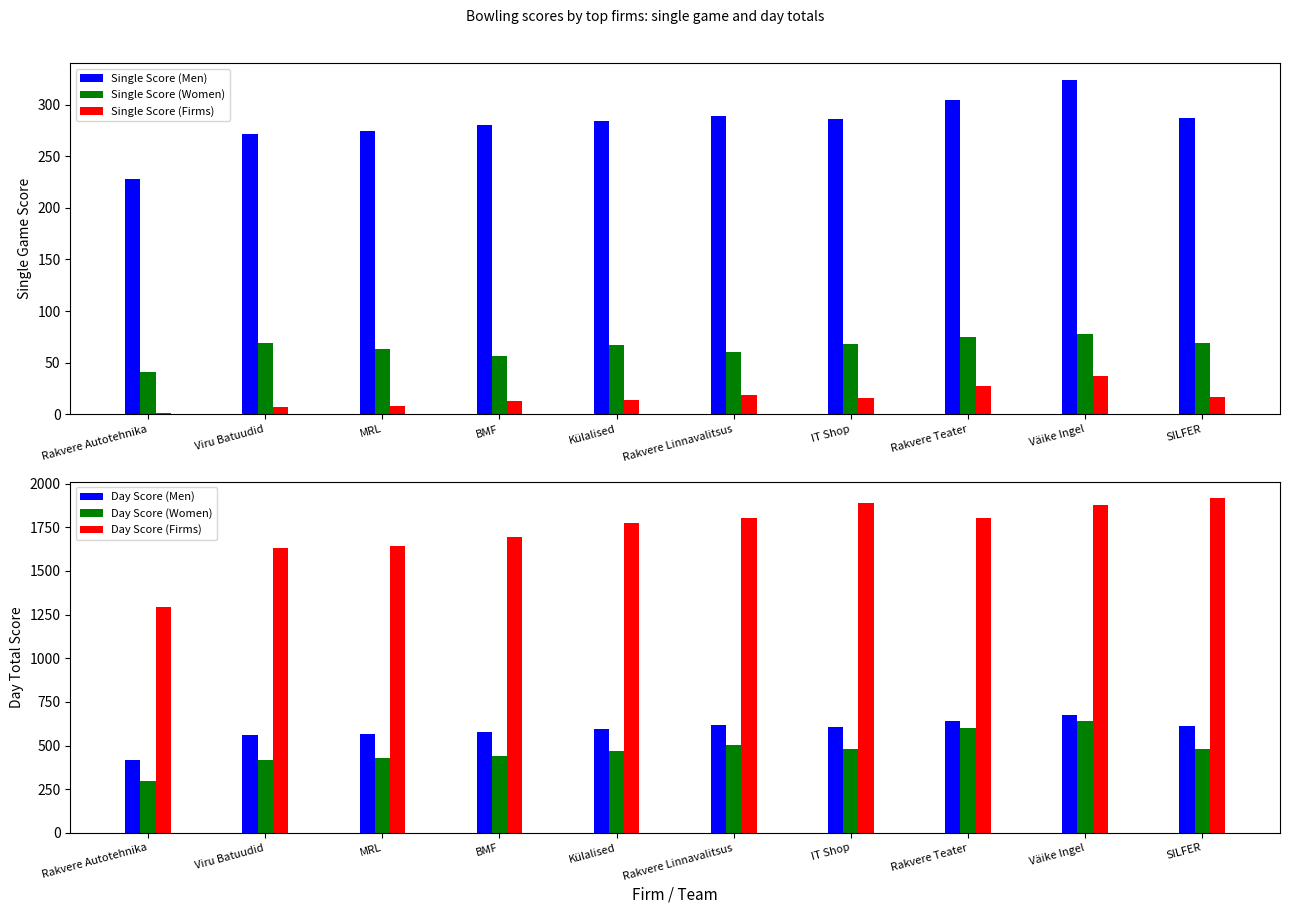

What is the lowest value of the Single Score (Women) series?

41